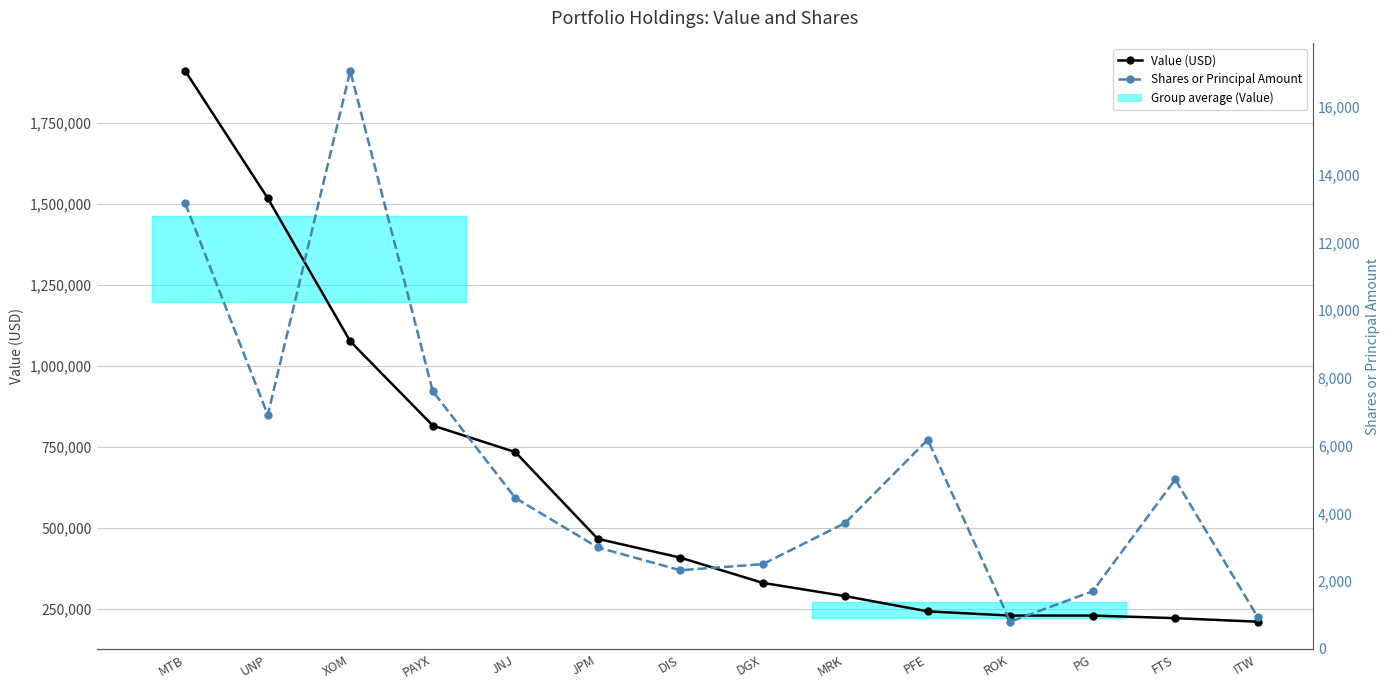

Which label corresponds to the largest value in the chart?

MTB